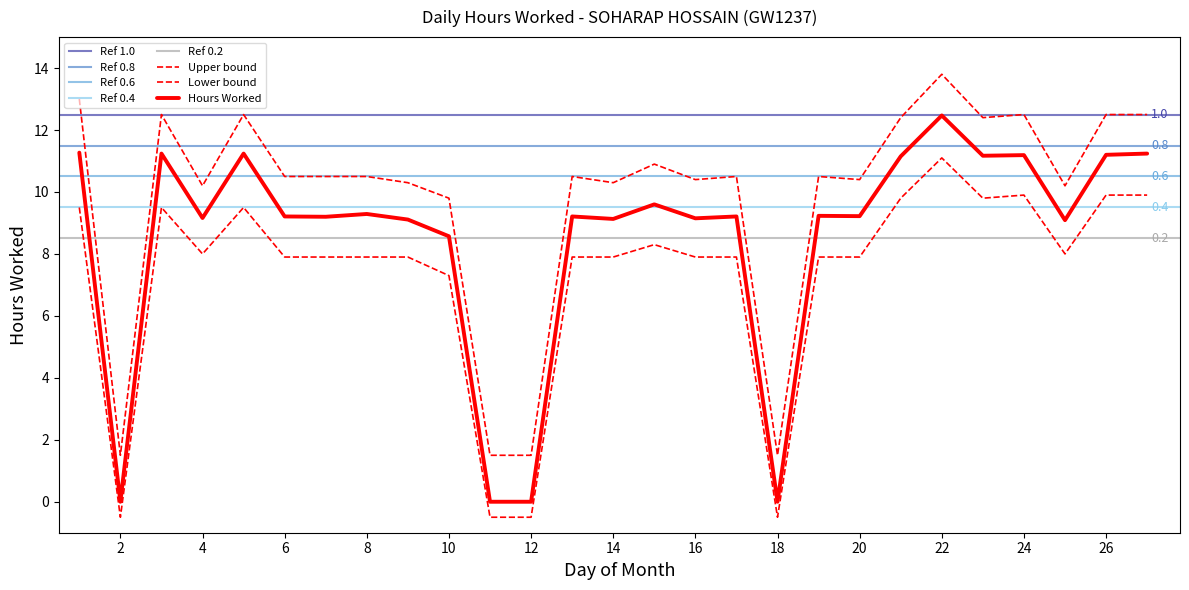

Where is the first local minimum?

2